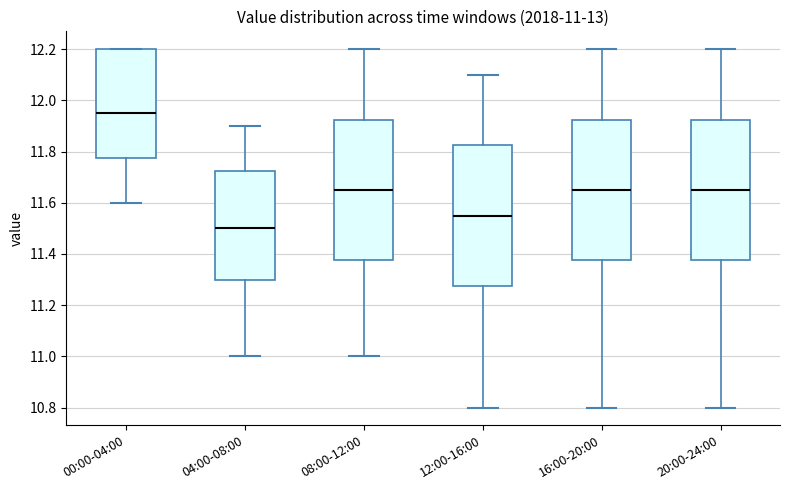

Which box's median line is the highest?

00:00-04:00